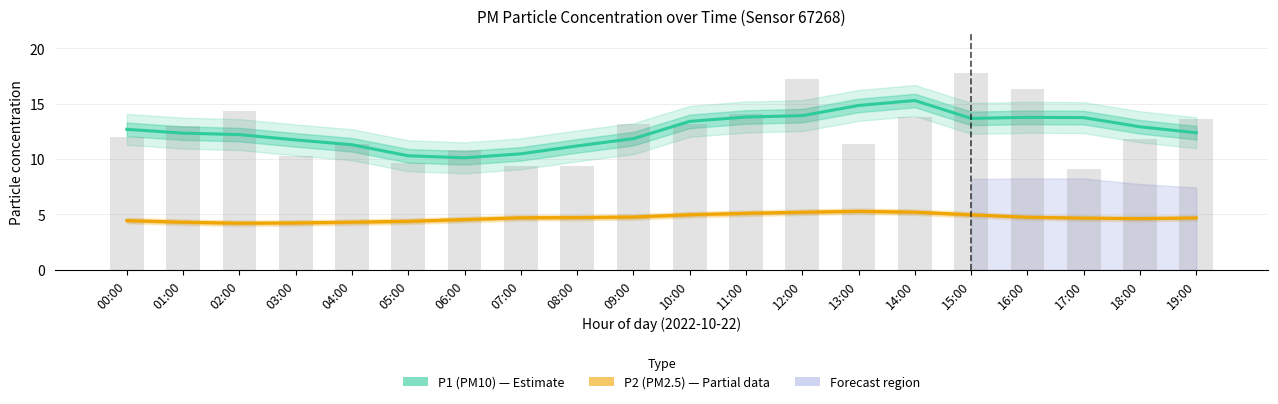

True or false: P2 (PM2.5) has a value of 4.3 at 04:00.

True